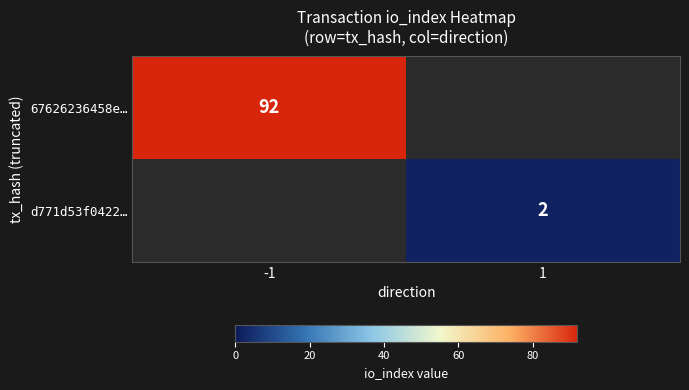

How many data points does each series have?

2